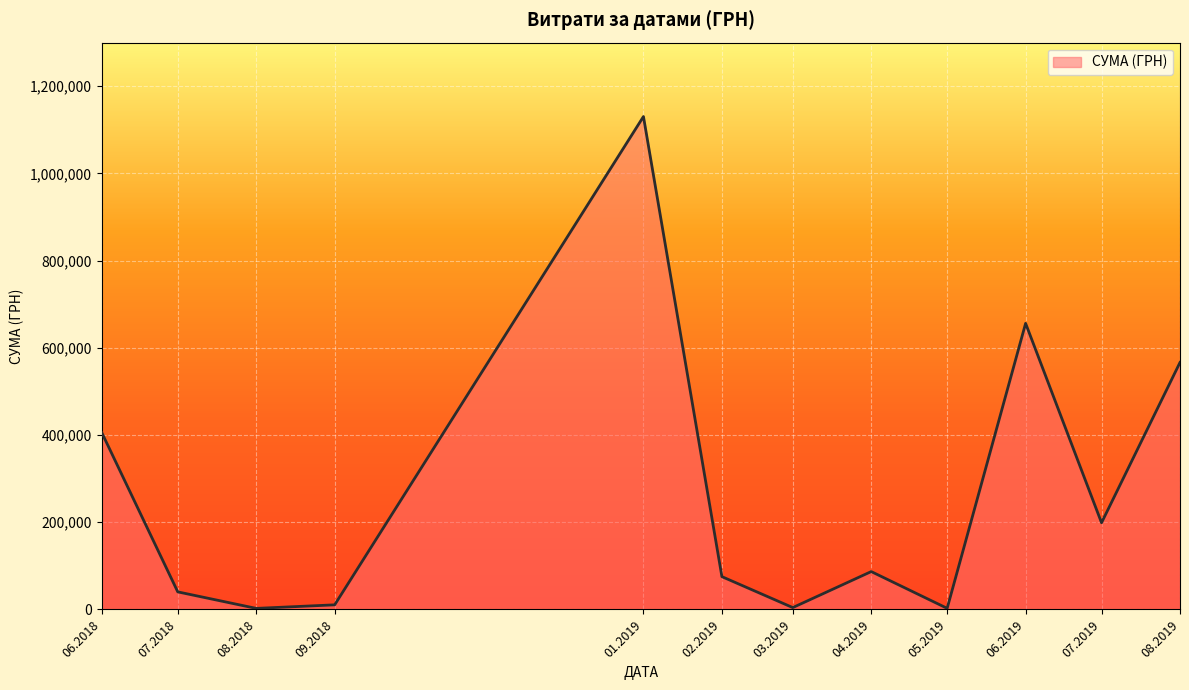

What is the maximum value shown in the chart?

1130183.7